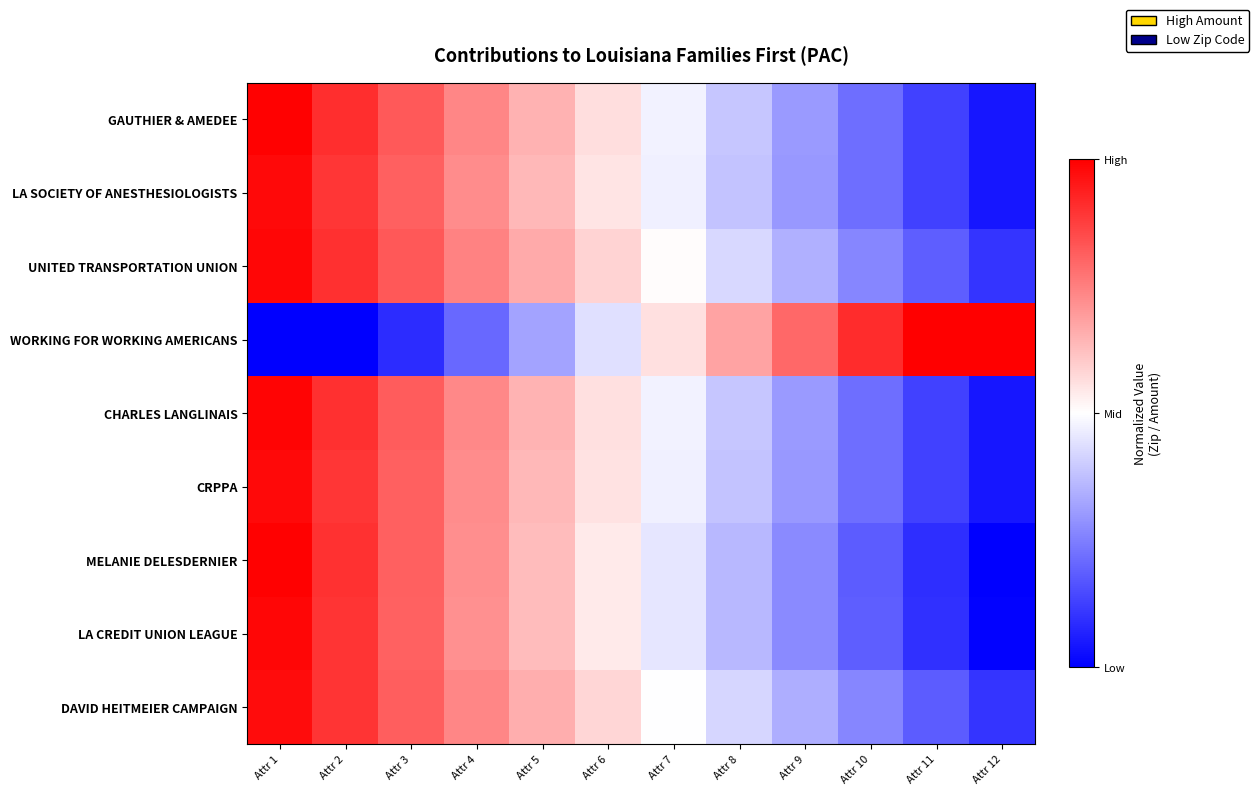

Rank the series by their maximum value, from highest to lowest.

WORKING FOR WORKING AMERICANS, GAUTHIER & AMEDEE, MELANIE DELESDERNIER, CHARLES LANGLINAIS, UNITED TRANSPORTATION UNION, LA CREDIT UNION LEAGUE, CRPPA, LA SOCIETY OF ANESTHESIOLOGISTS, DAVID HEITMEIER CAMPAIGN